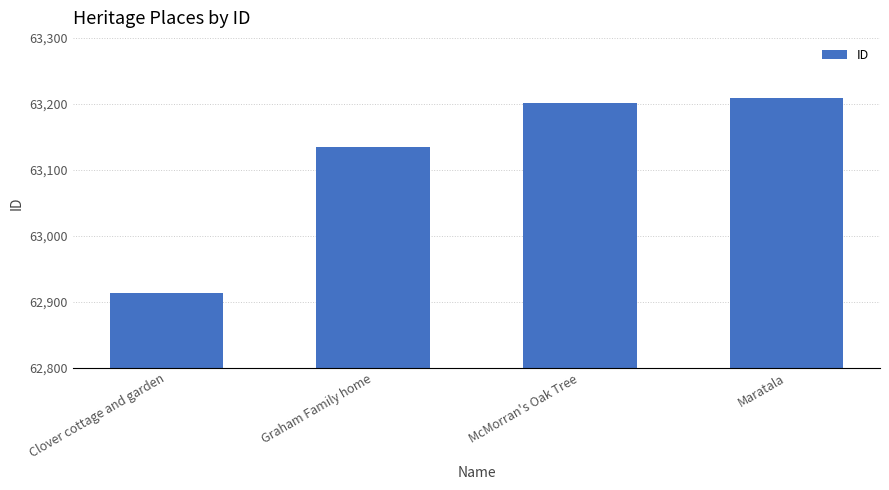

Rank the categories by value from lowest to highest.

Clover cottage and garden, Graham Family home, McMorran's Oak Tree, Maratala